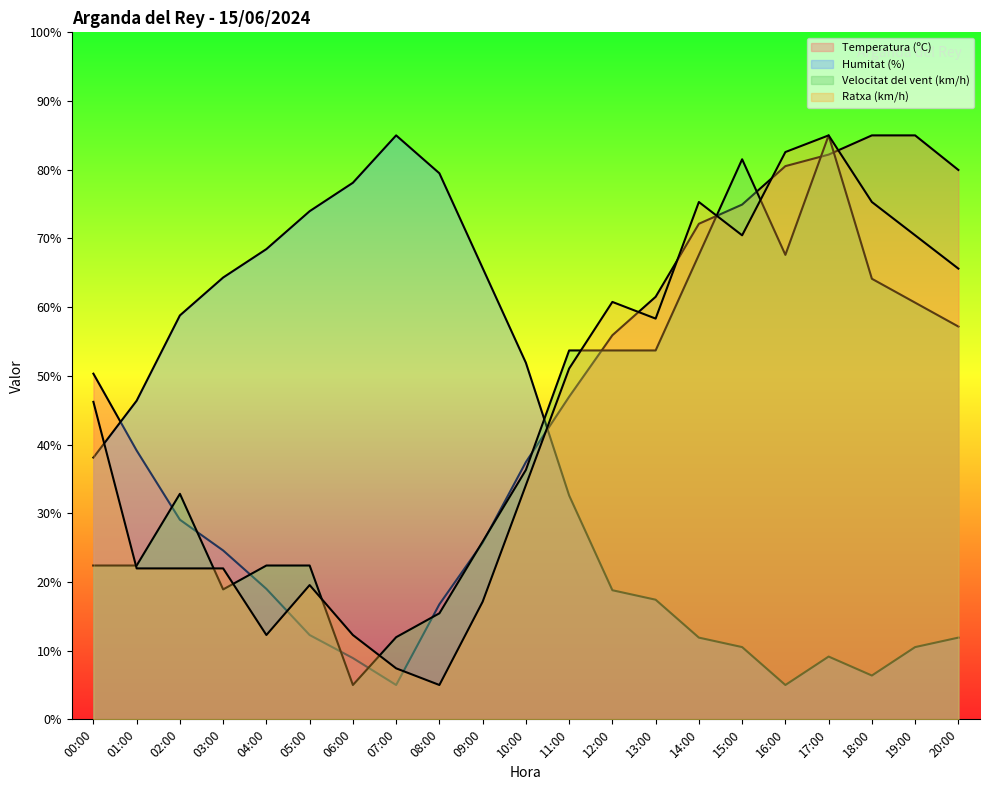

Which series changed the most between 10:00 and 14:00?

Ratxa (km/h)